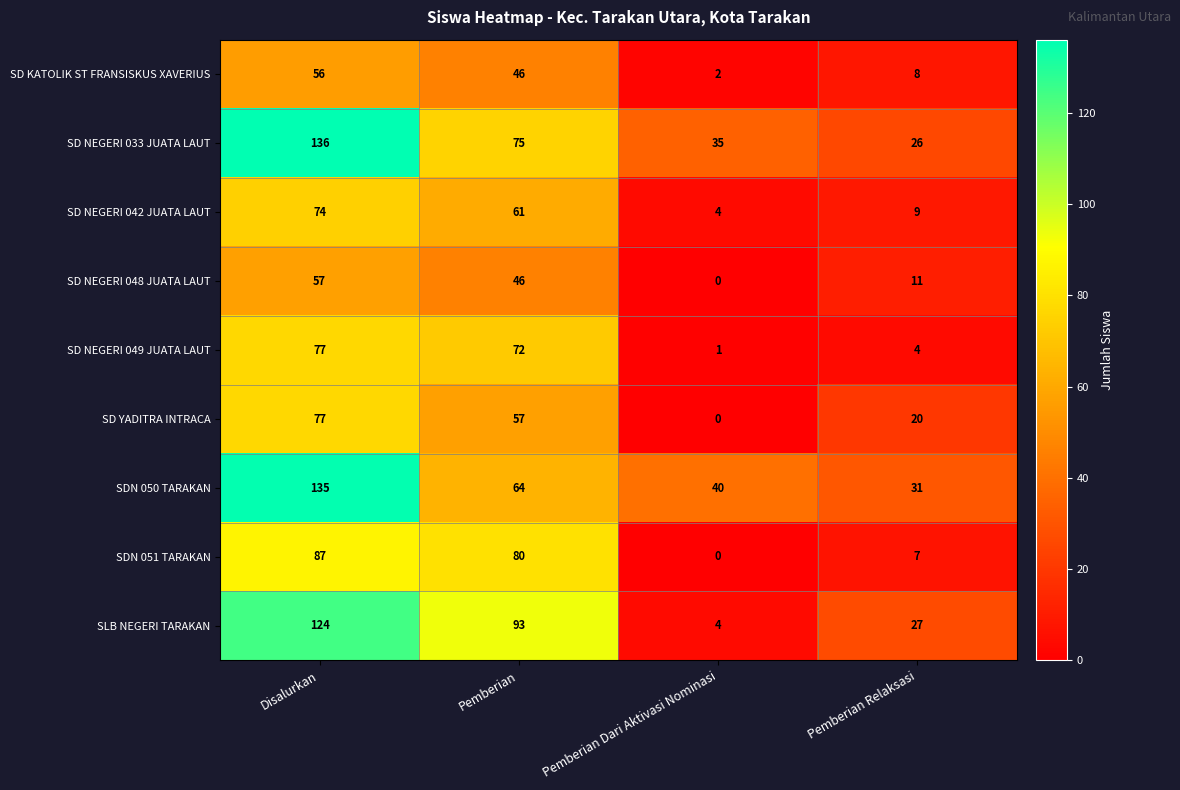

Which series has the largest total across all categories?

SD NEGERI 033 JUATA LAUT